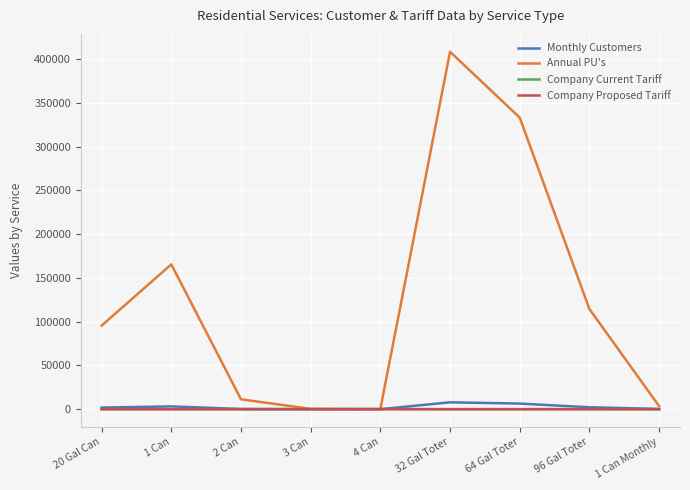

What is the minimum value shown in the chart?

2.0